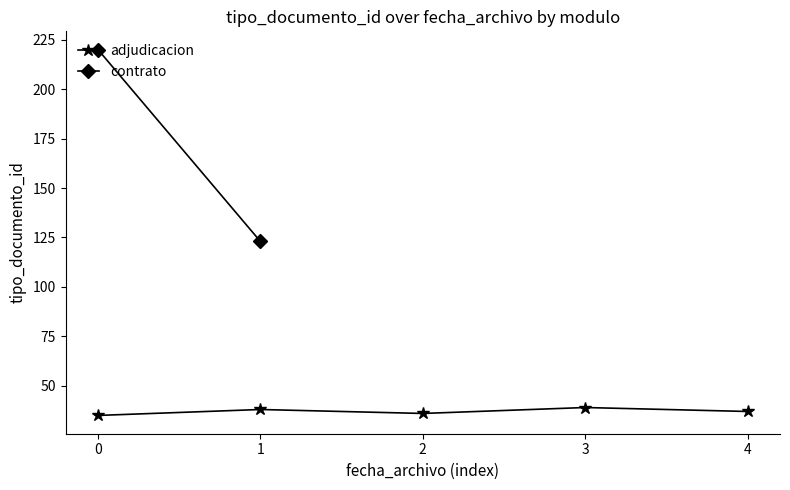

What is the lowest value of the adjudicacion series?

35